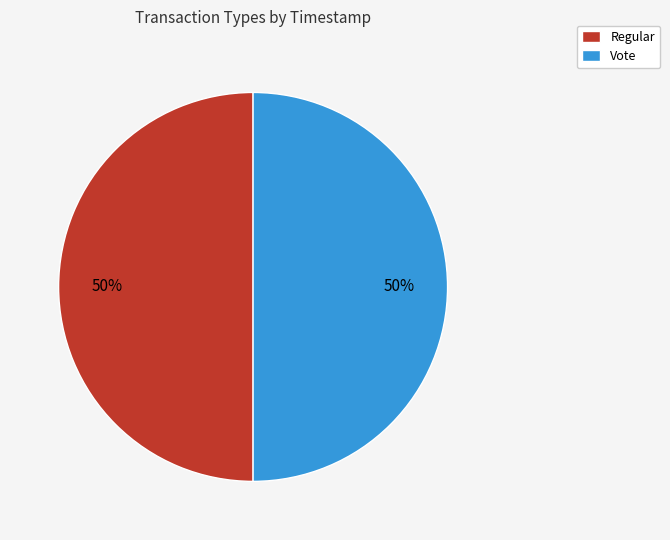

Approximately how many times larger is the value at Vote compared to Regular?

1.0